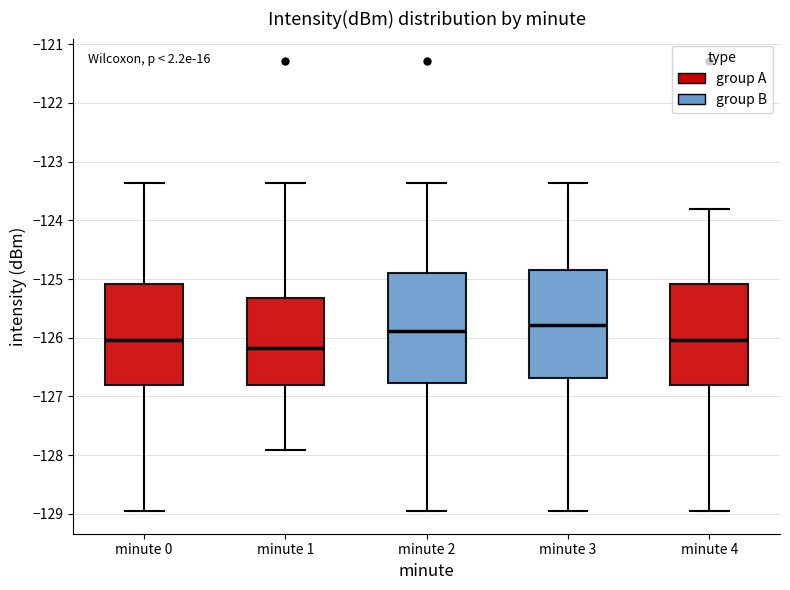

Where does the median line of the box for minute 3 sit on the y-axis? The values are not printed on the chart, so give them approximately, as read against the axis.

-125.8